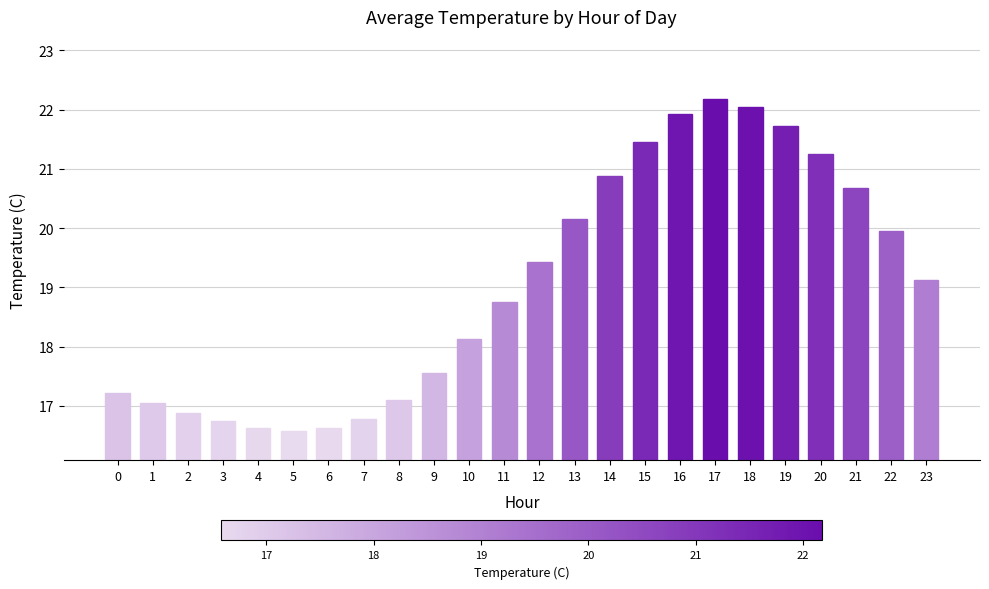

What value does the data have at 10?

18.1